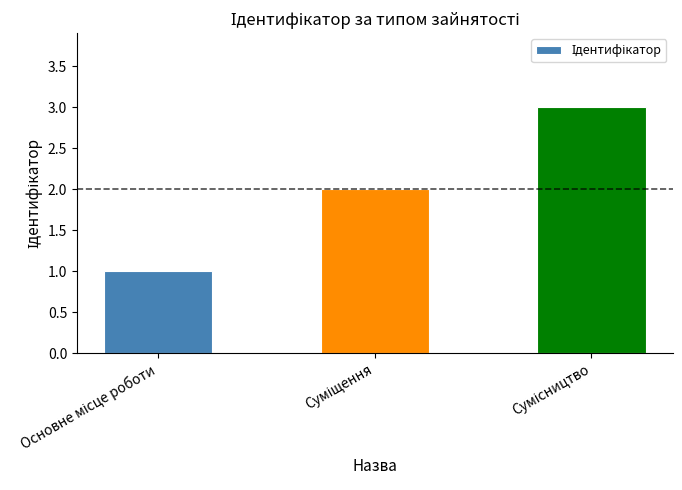

Are the bars grouped side by side (vs. stacked)?

No